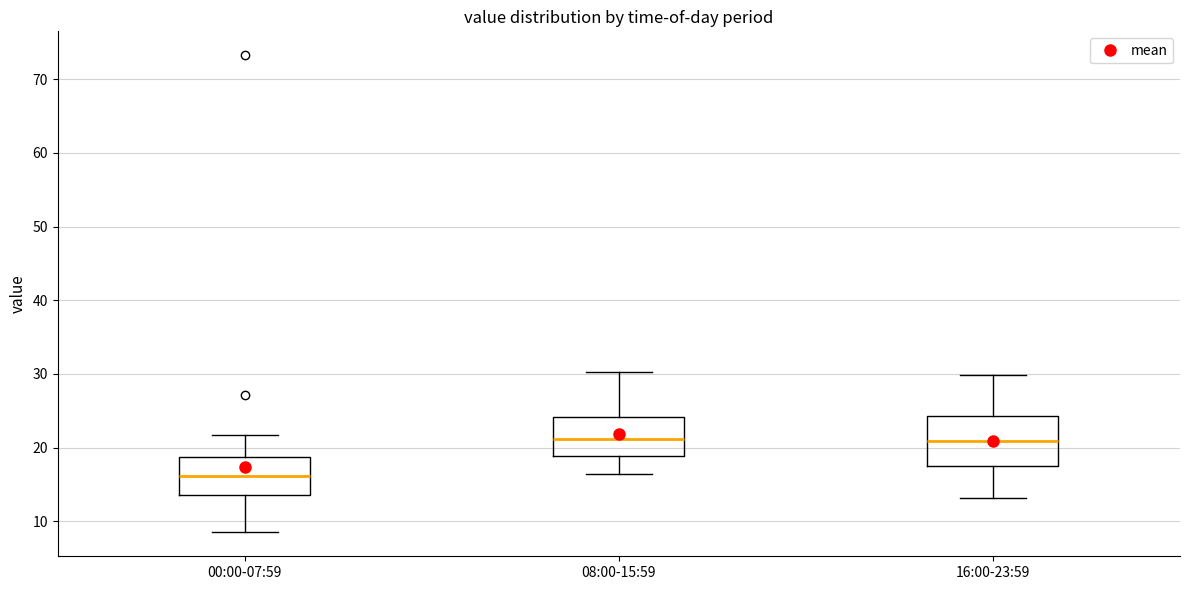

Comparing the boxes themselves (not the whiskers), which one is the tallest?

16:00-23:59